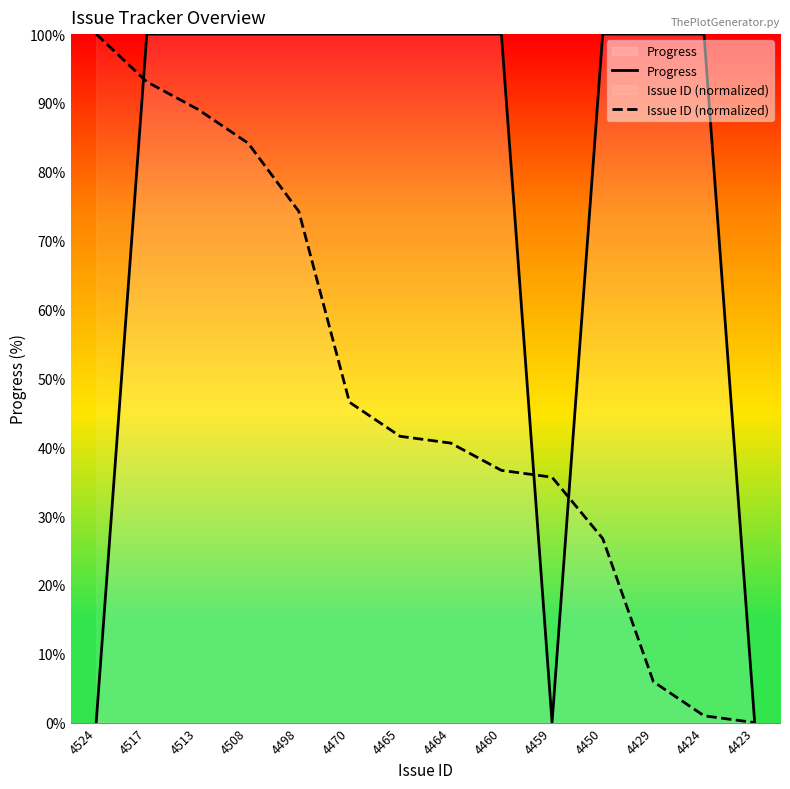

Between 4524 and 4508, which series saw the biggest shift?

Progress